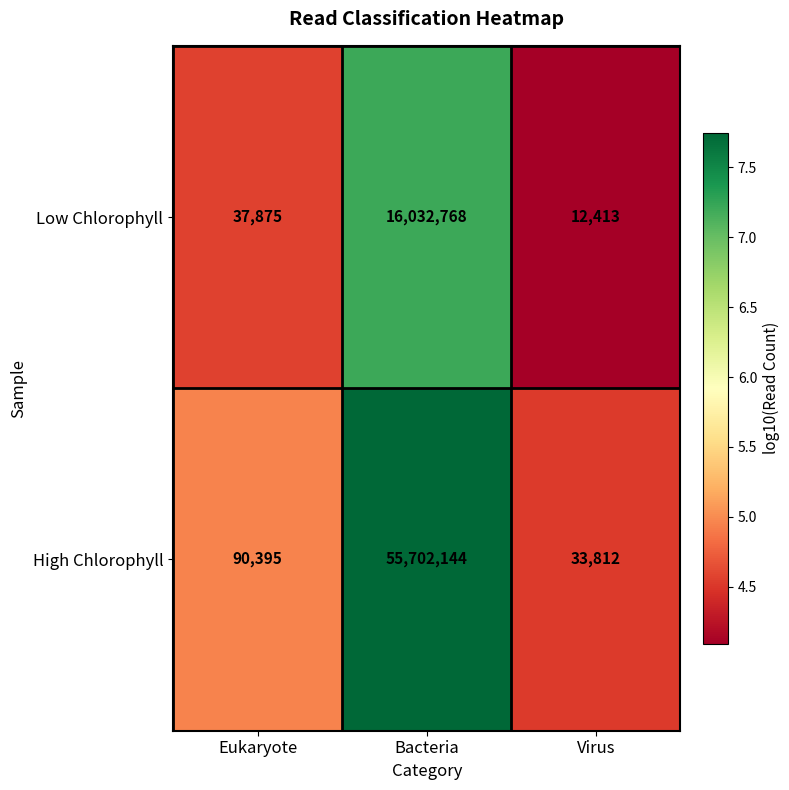

What is the spread (max minus min) of values at Virus?

21399